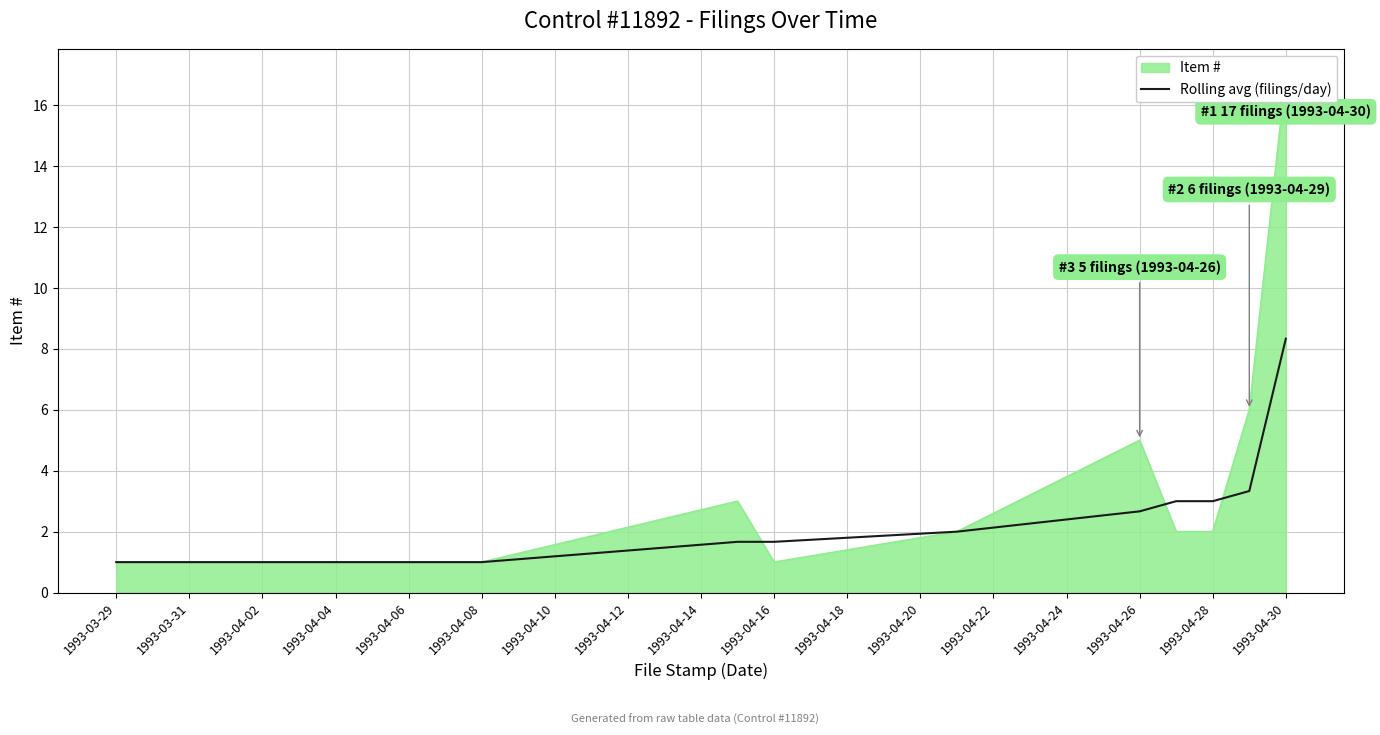

What is the smallest value displayed?

1.0